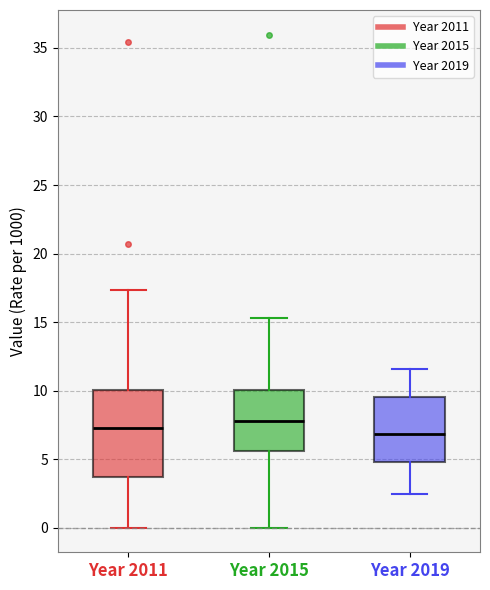

Which box is the tallest, from its lower edge to its upper edge?

Year 2011